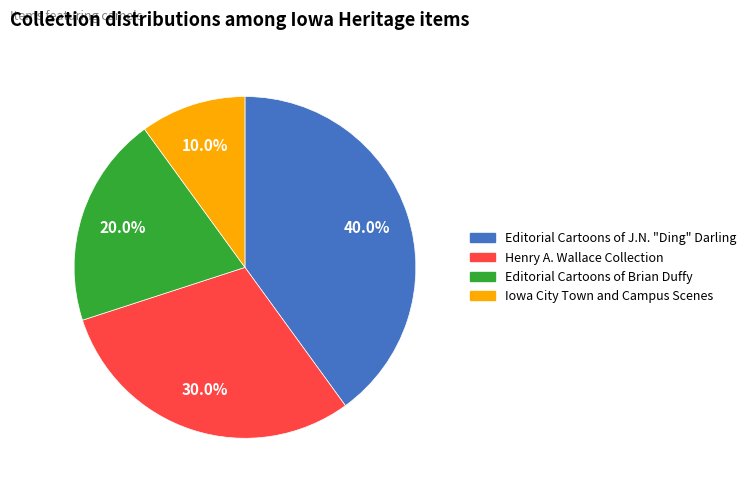

Is there any slice that represents more than half of the pie?

No